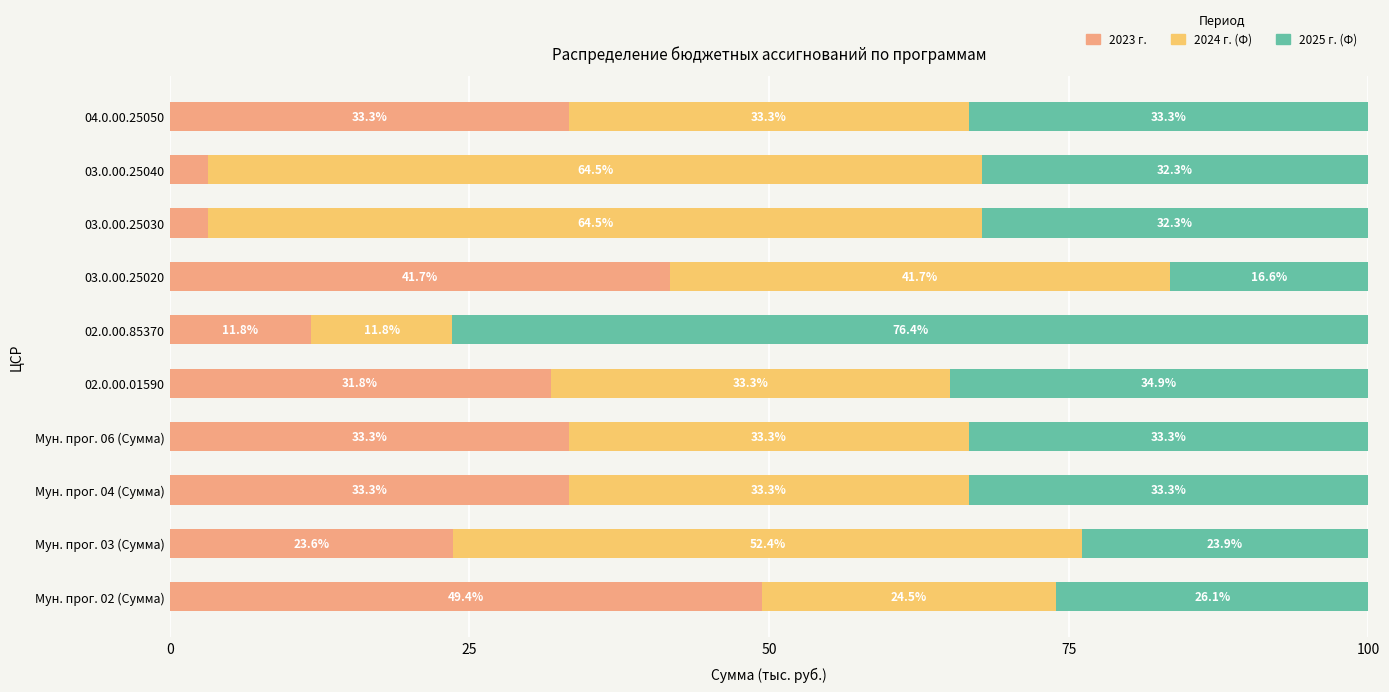

Where is 2023 г. nearest to the value 26?

Мун. прог. 03 (Сумма)